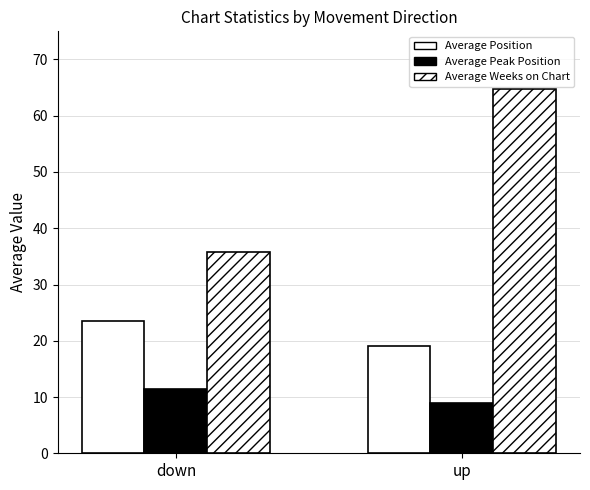

Does the chart contain stacked bars?

No